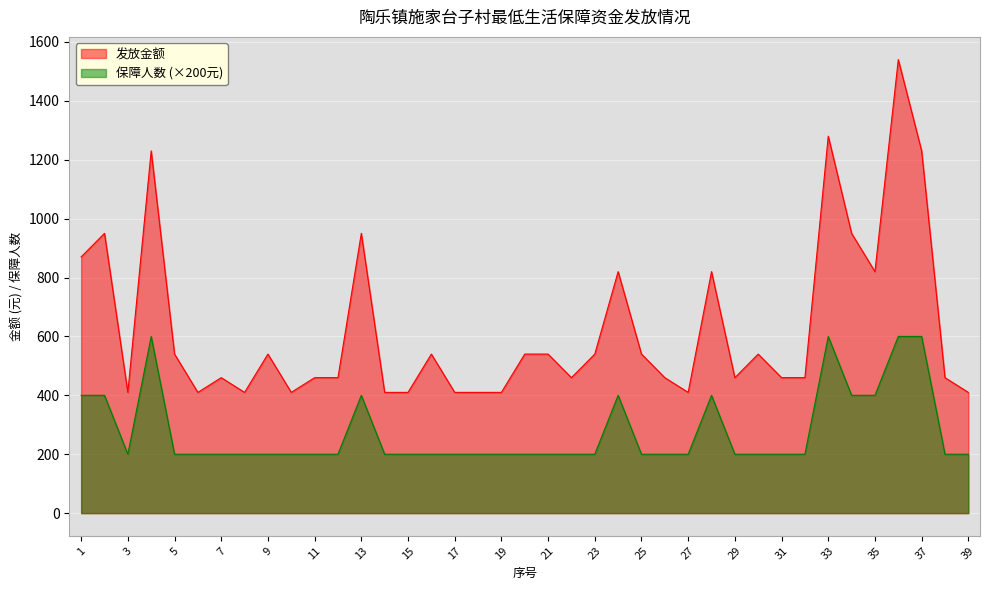

Reading left to right, transcribe all the data shown in this chart.

发放金额: 1=870	2=950	3=410	4=1230	5=540	6=410	7=460	8=410	9=540	10=410	11=460	12=460	13=950	14=410	15=410	16=540	17=410	18=410	19=410	20=540	21=540	22=460	23=540	24=820	25=540	26=460	27=410	28=820	29=460	30=540	31=460	32=460	33=1280	34=950	35=820	36=1540	37=1230	38=460	39=410
保障人数: 1=400	2=400	3=200	4=600	5=200	6=200	7=200	8=200	9=200	10=200	11=200	12=200	13=400	14=200	15=200	16=200	17=200	18=200	19=200	20=200	21=200	22=200	23=200	24=400	25=200	26=200	27=200	28=400	29=200	30=200	31=200	32=200	33=600	34=400	35=400	36=600	37=600	38=200	39=200